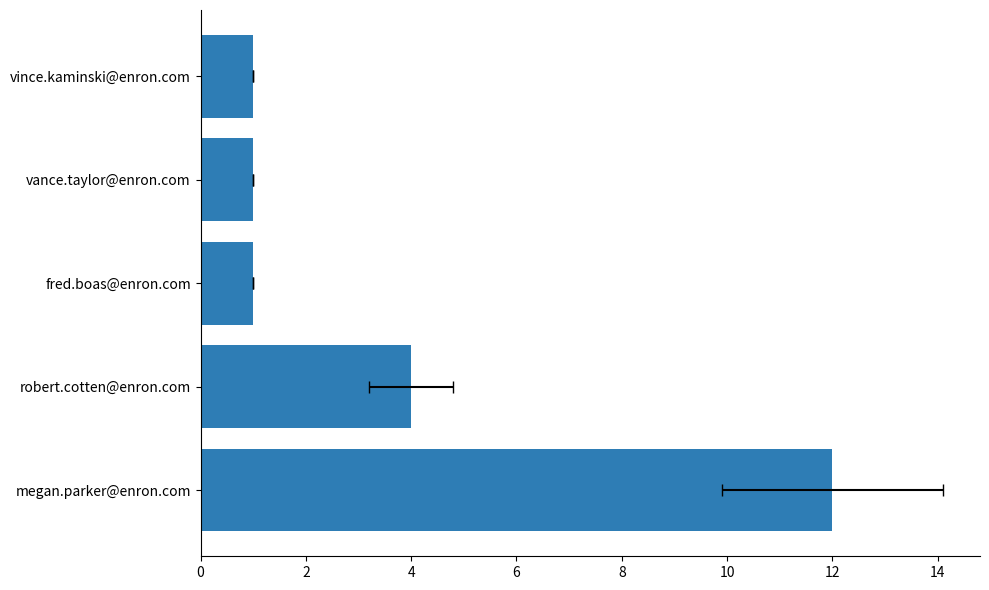

Does the chart contain stacked bars?

No